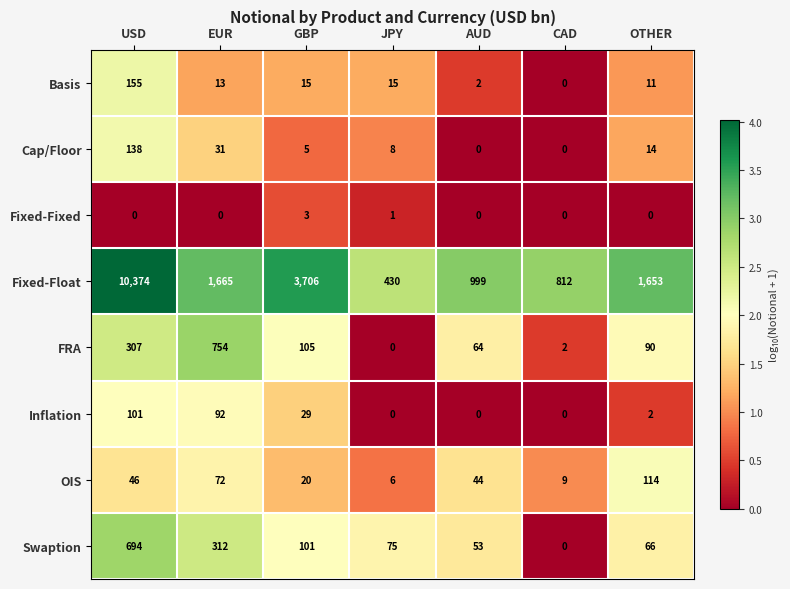

The value of Fixed-Float at OTHER is 779. True or false?

False